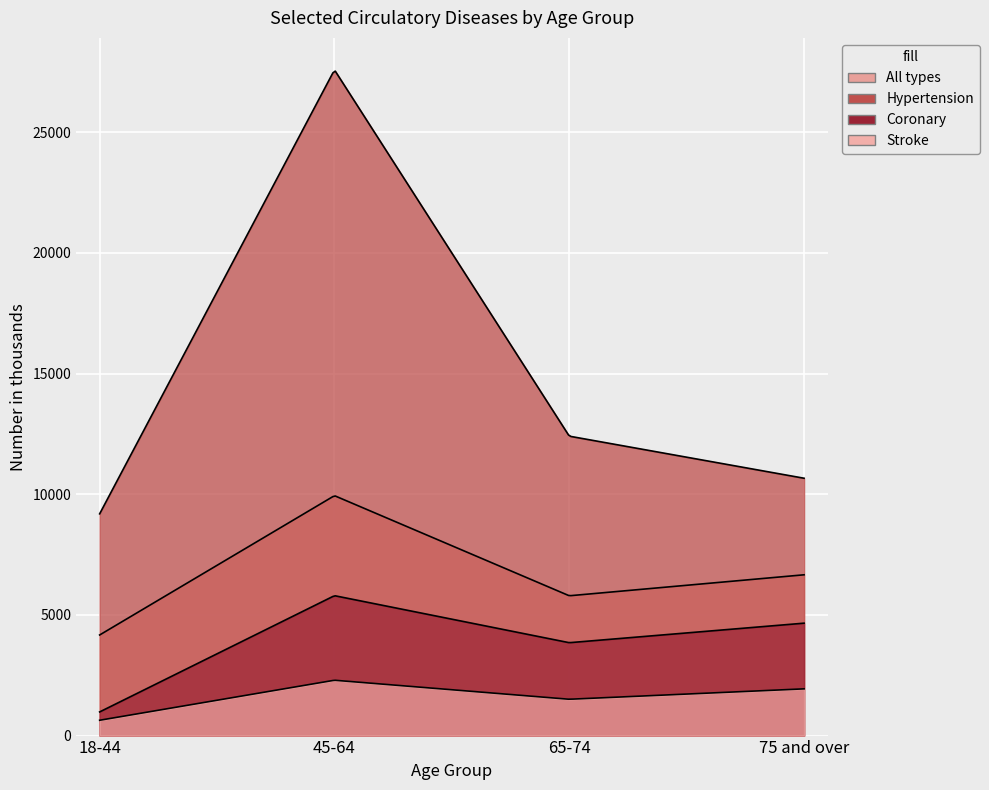

What is the value of the Stroke point at the 4th from the left?

1936